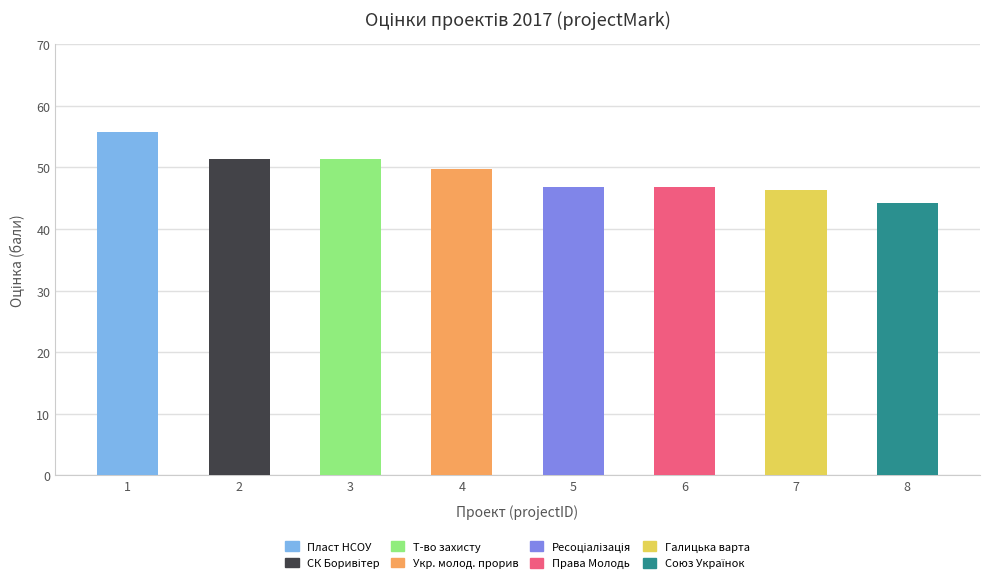

What is the change in value from 1 to 5?

-8.9